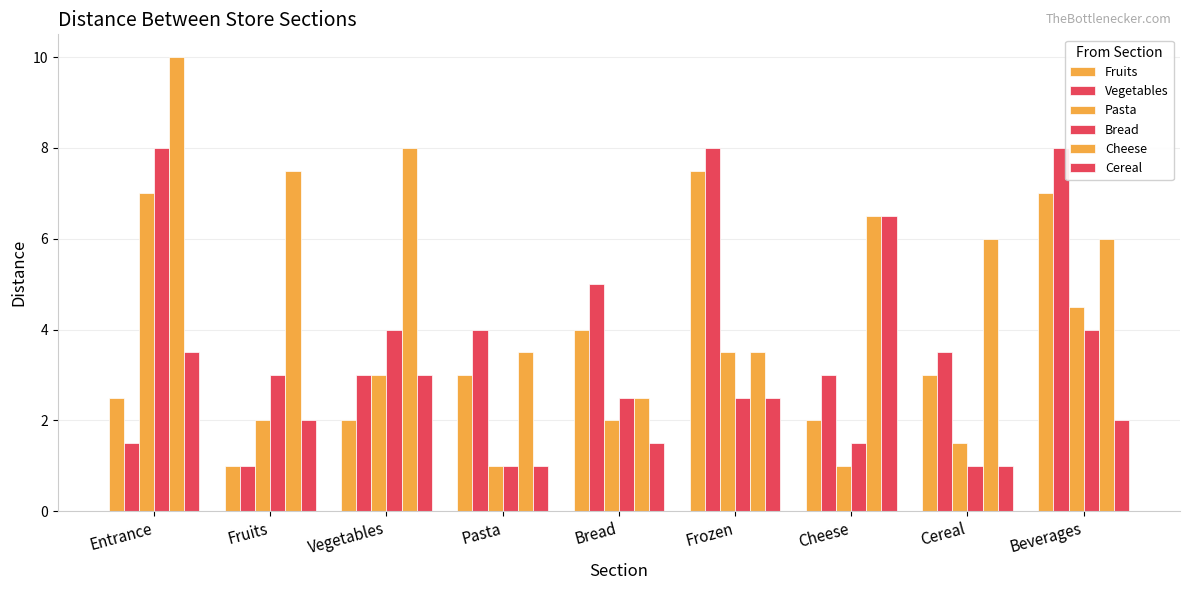

The Bread series shows 3.0 at Fruits. True or false?

True